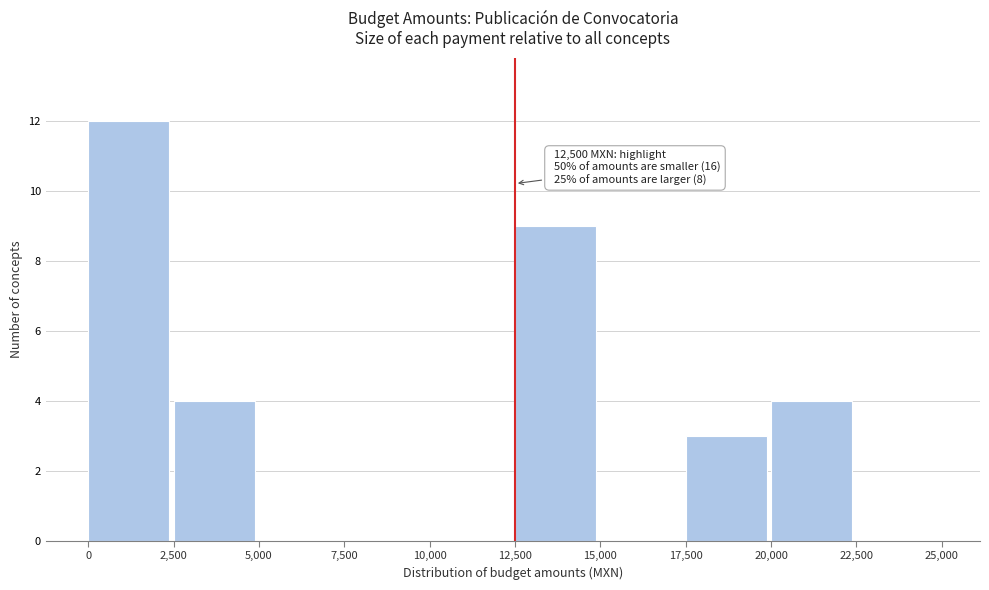

Over which range of the x-axis is the bar tallest?

0 to 2,500